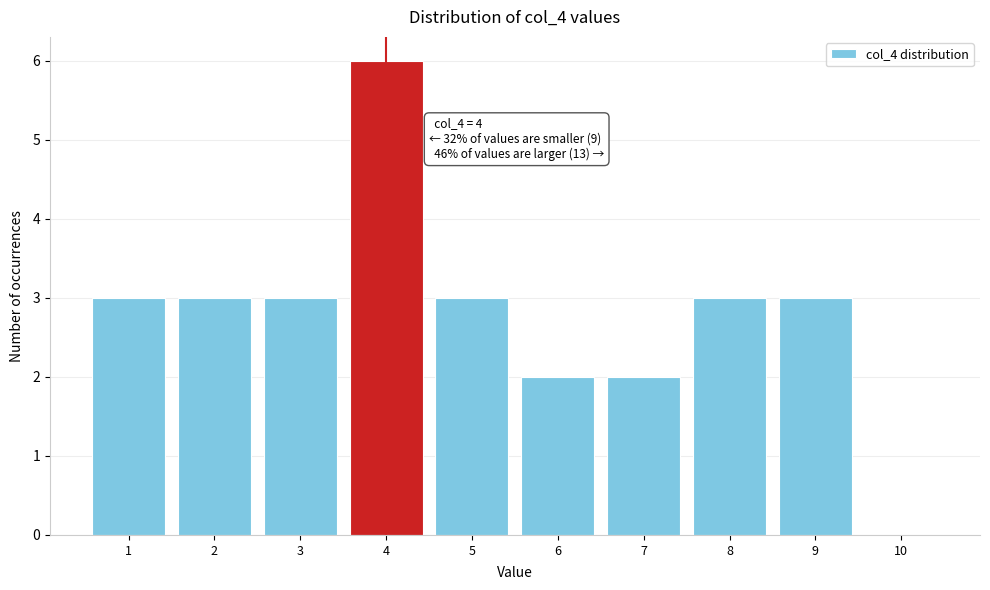

Over which range of the x-axis is the bar tallest?

3.5 to 4.5